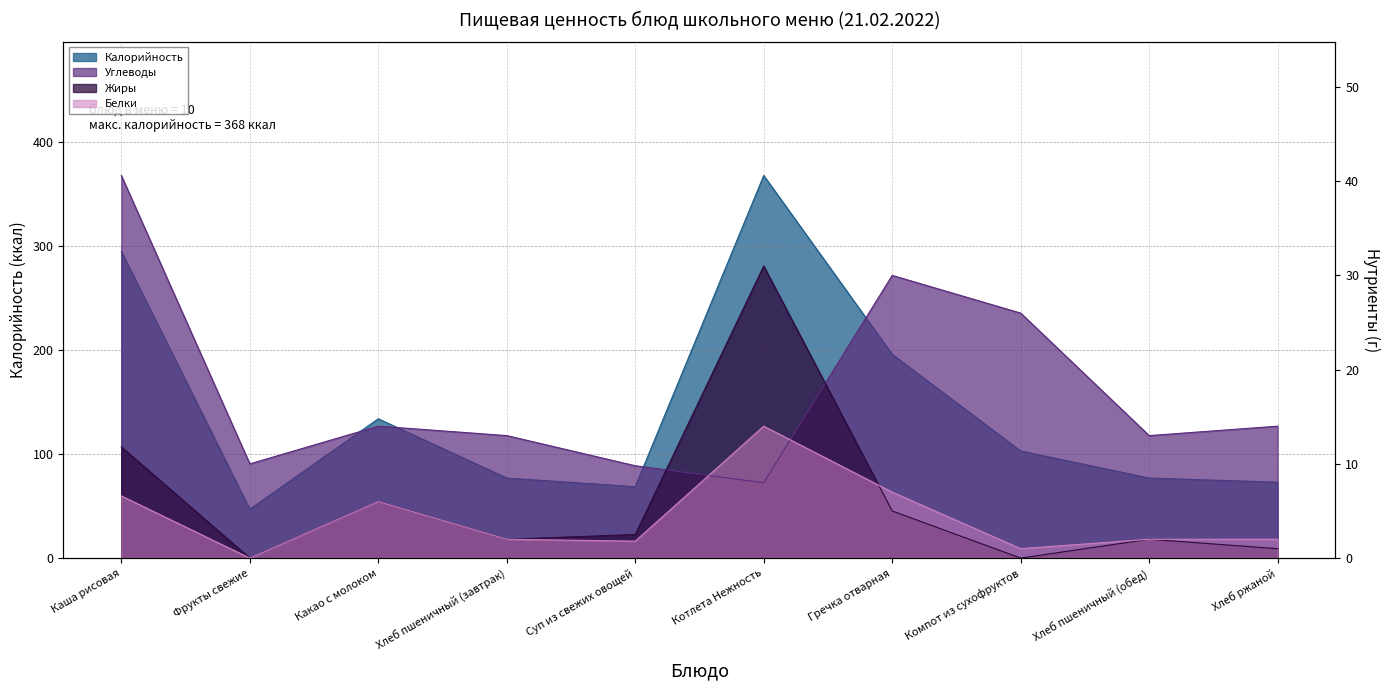

How many values in the Белки series are below 2?

3